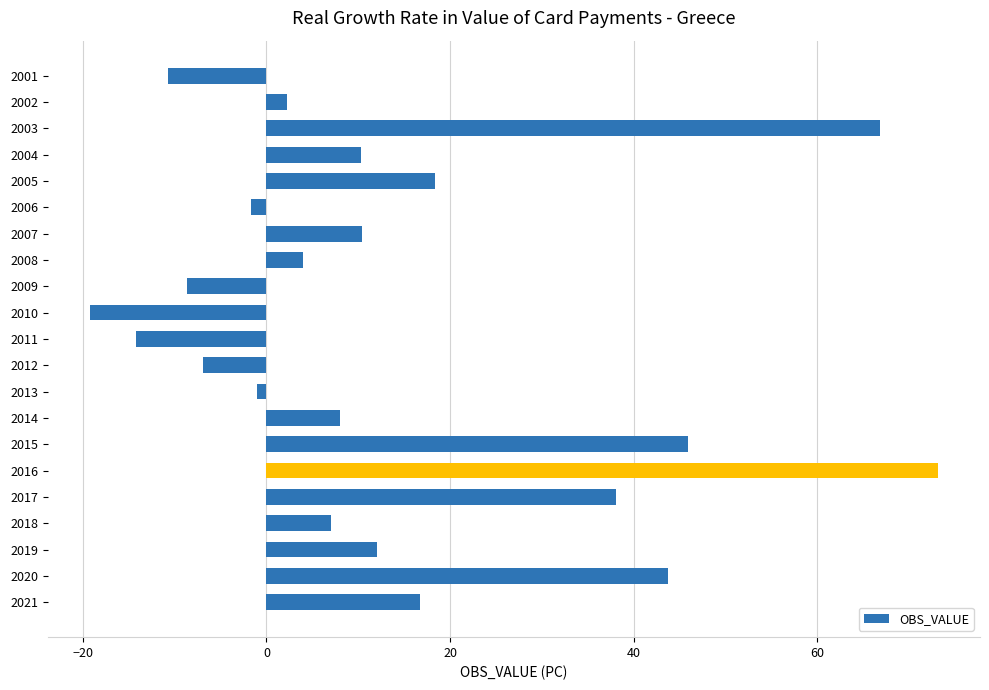

What is the sum of all values?

294.2